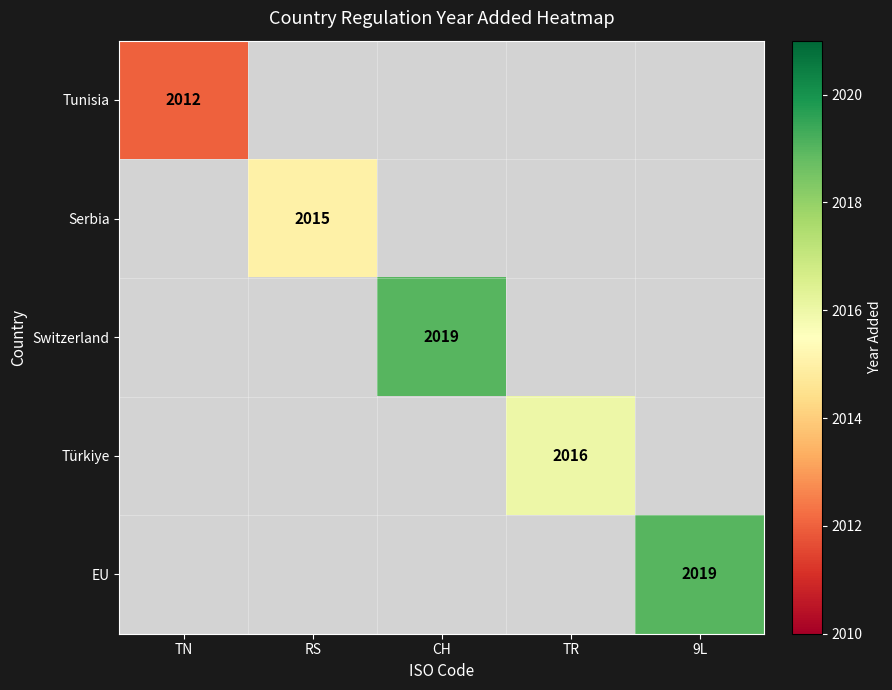

What is the smallest value displayed?

2012.0